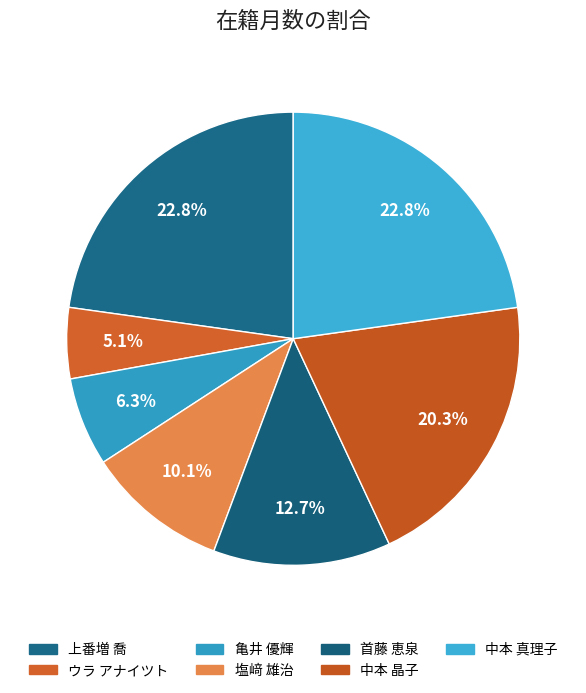

Approximately how many times larger is the value at ウラ アナイツト compared to 塩﨑 雄治?

0.5